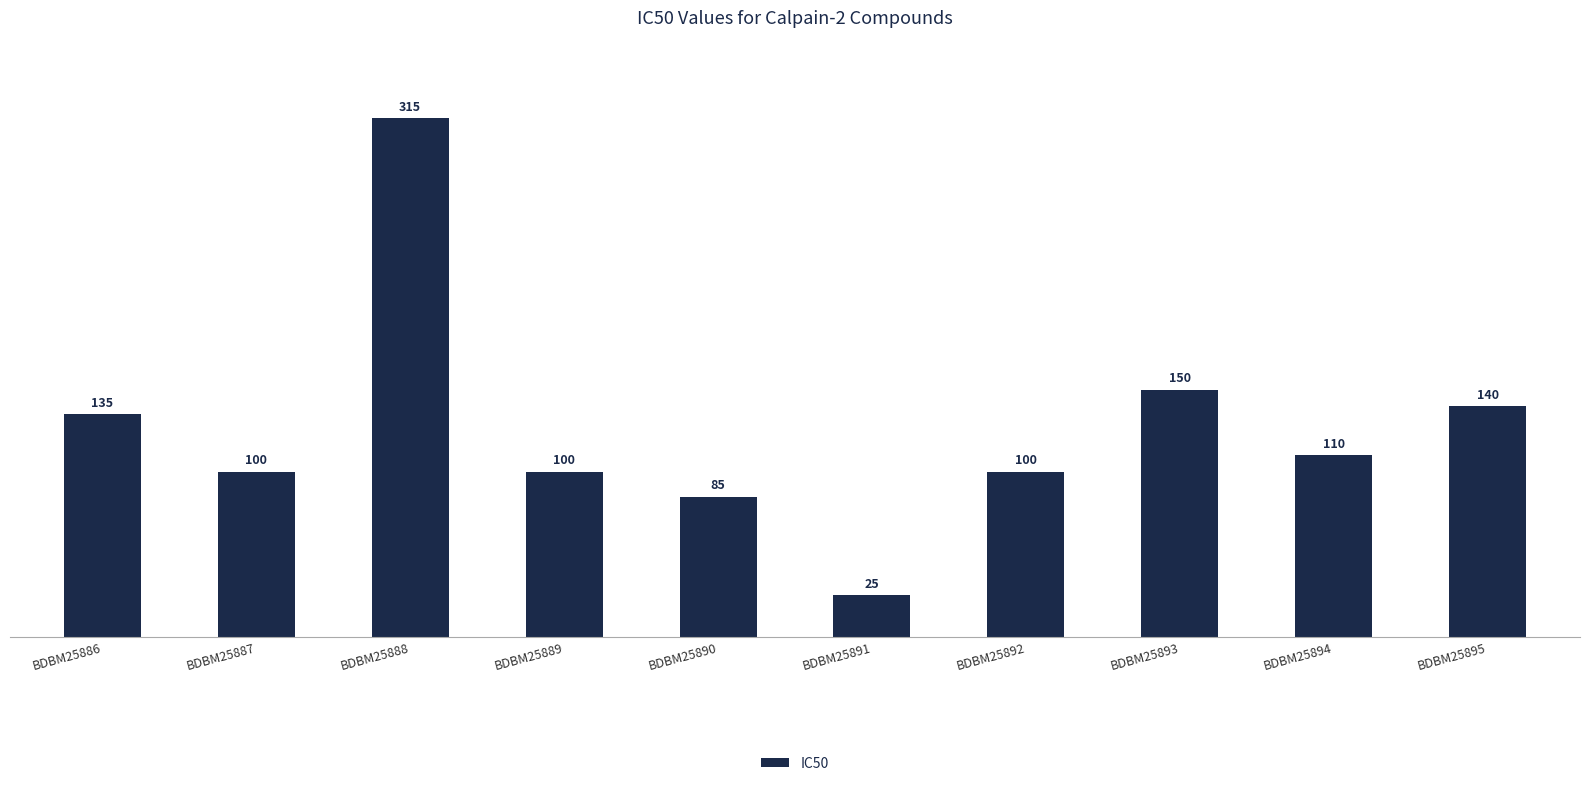

Between BDBM25888 and BDBM25894, which is larger?

BDBM25888